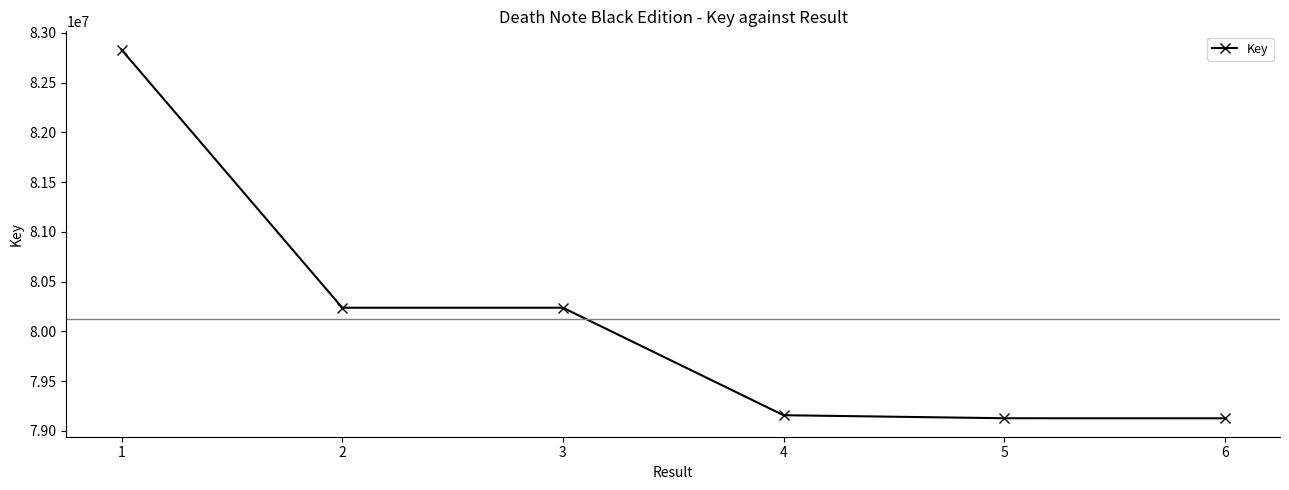

What is the change in value from 1 to 3?

-2594245